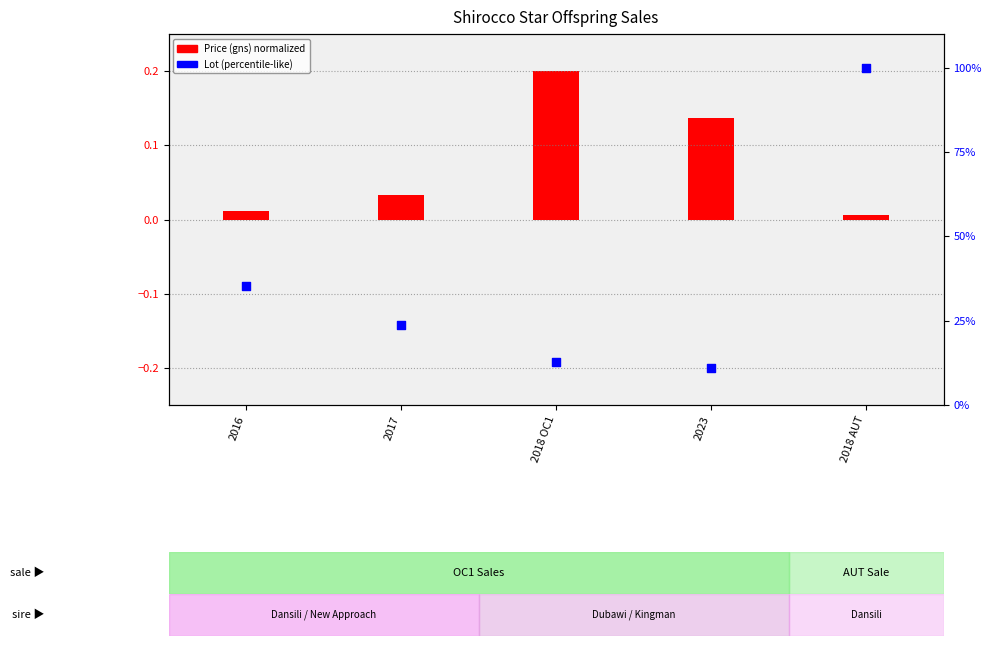

At how many categories does at least one series exceed 18?

3